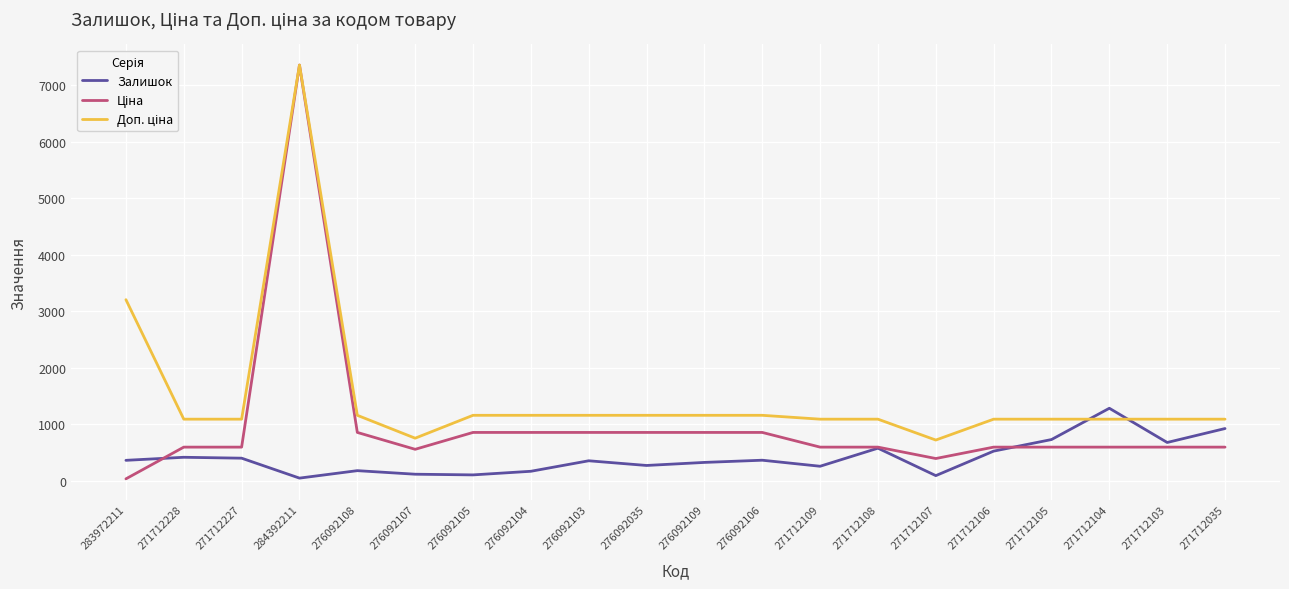

What is the difference between the highest and lowest values at 271712105?

495.0